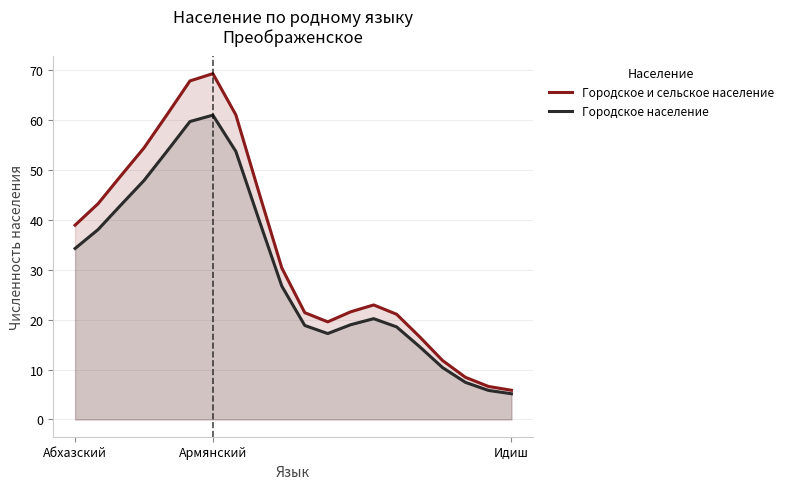

True or false: Городское население has more than 1 points higher than both neighbors.

True